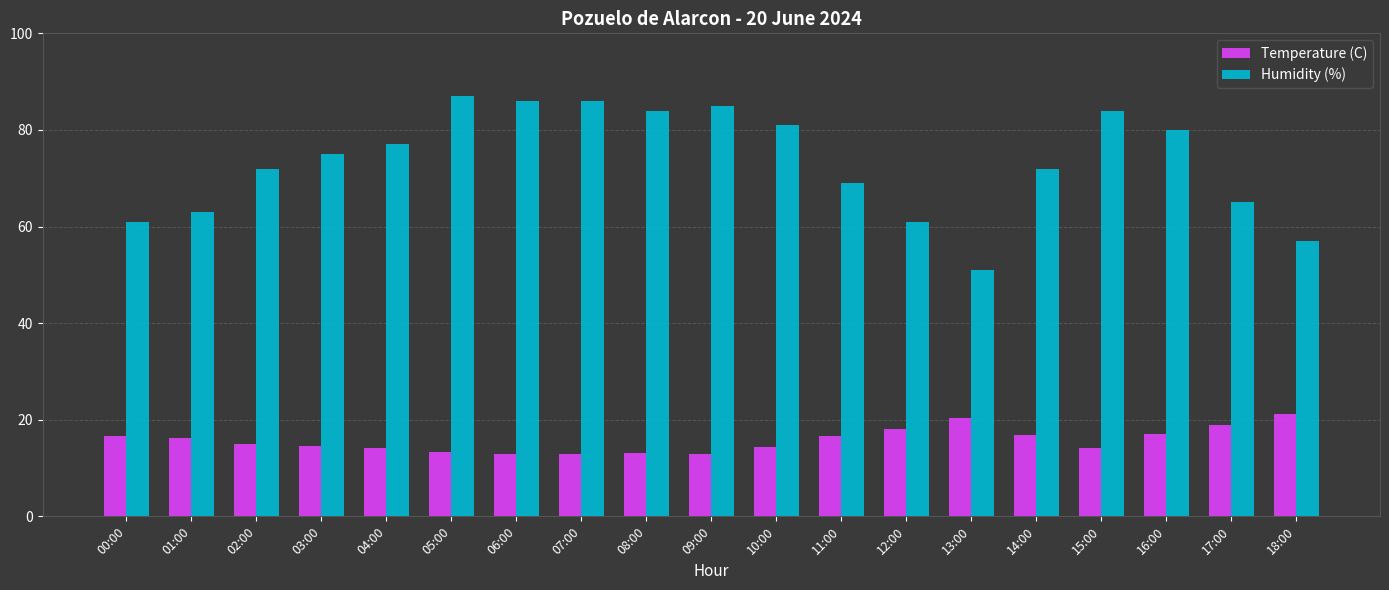

What is the average value of the Humidity (%) series?

73.5